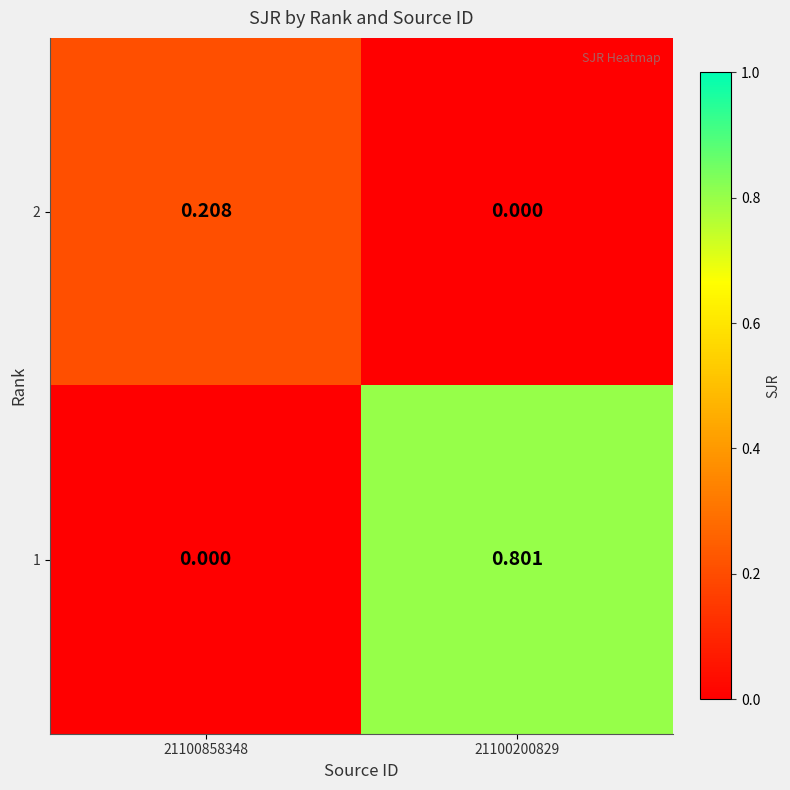

Is the value of 1 at 21100200829 greater than the value of 2 at 21100858348?

Yes